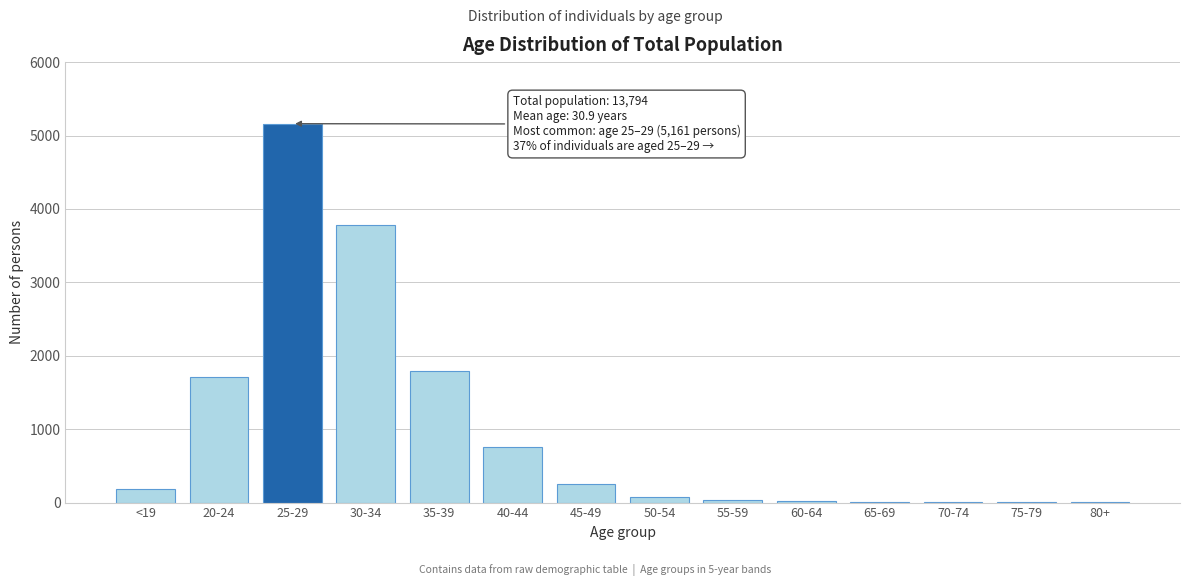

Which label corresponds to the largest value in the chart?

25-29